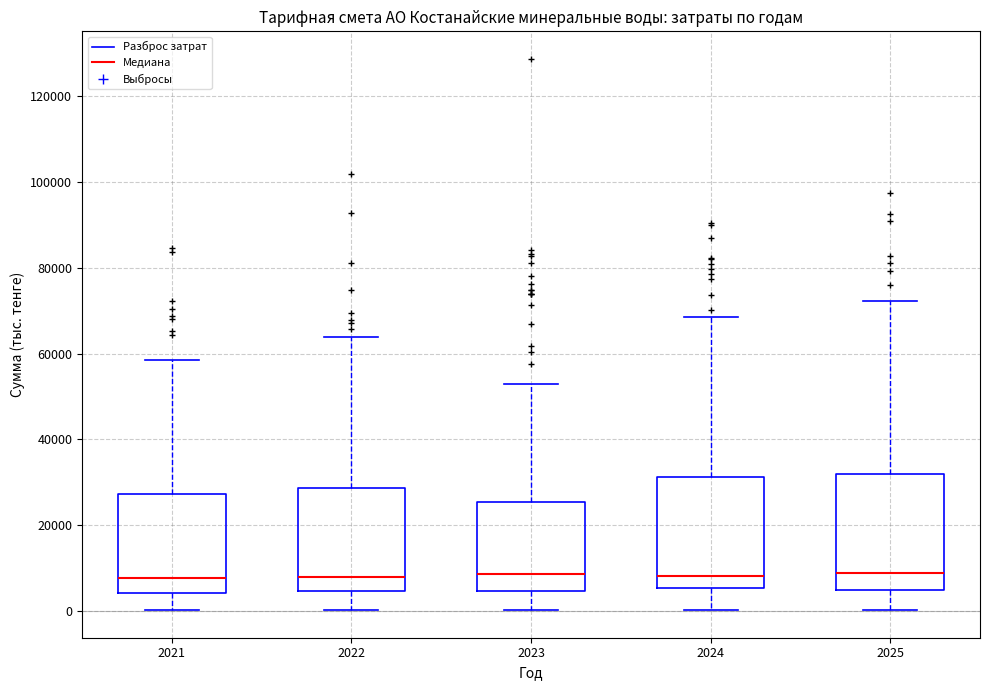

Reading left to right, read every box against the y-axis: the position of its median line, the range the box covers, and the ends of its whiskers. The values are not printed on the chart, so give them approximately, as read against the axis.

2021: median 8000, box 4000 to 28000, whiskers 0 to 58000
2022: median 8000, box 4000 to 28000, whiskers 0 to 64000
2023: median 8000, box 4000 to 26000, whiskers 0 to 52000
2024: median 8000, box 6000 to 32000, whiskers 0 to 68000
2025: median 8000, box 4000 to 32000, whiskers 0 to 72000